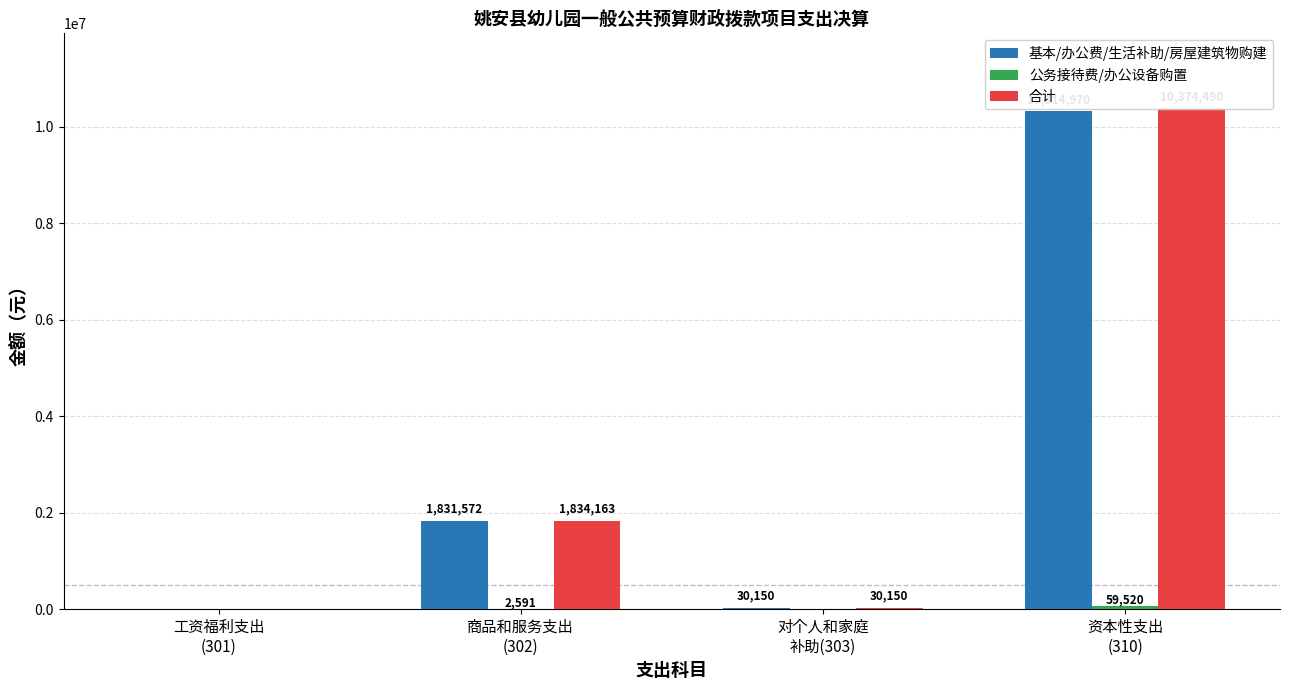

At how many categories does at least one series exceed 2759249?

1